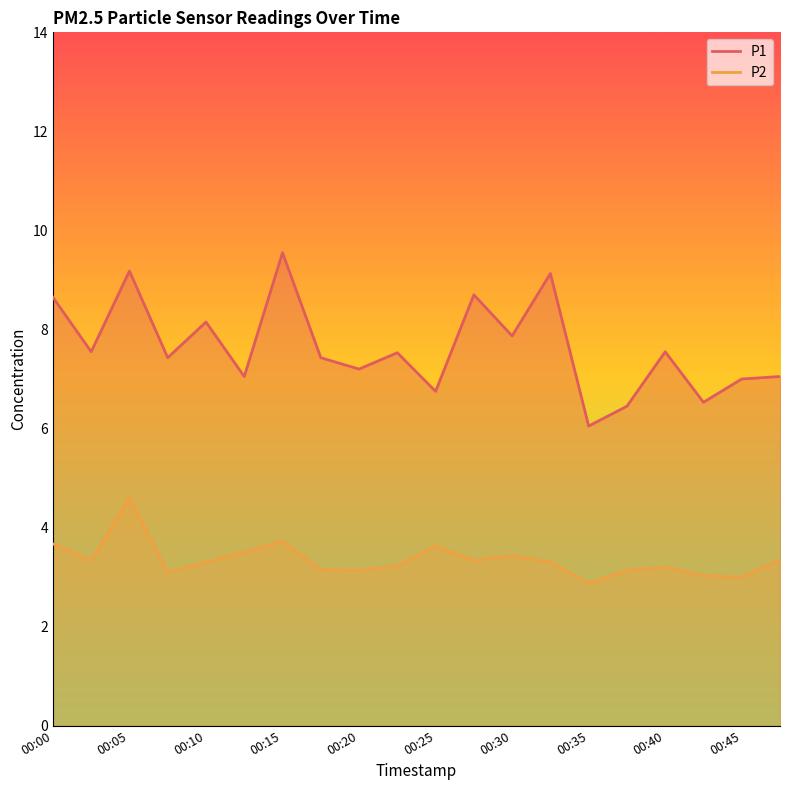

What is the approximate value of P1 at 00:32?

9.1